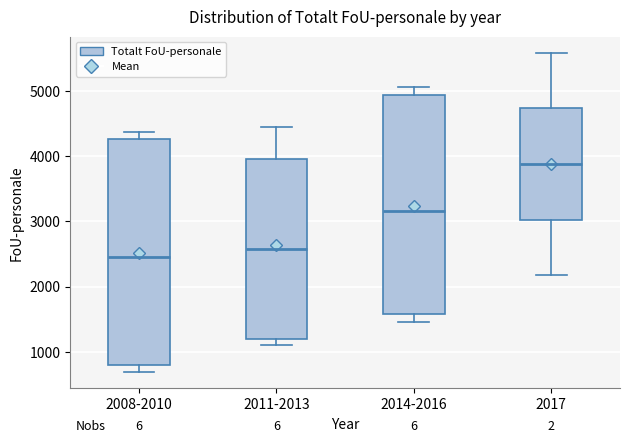

Reading left to right, read every box against the y-axis: the position of its median line, the range the box covers, and the ends of its whiskers. The values are not printed on the chart, so give them approximately, as read against the axis.

2008-2010: median 2500, box 800 to 4300, whiskers 700 to 4400
2011-2013: median 2600, box 1200 to 4000, whiskers 1100 to 4500
2014-2016: median 3200, box 1600 to 4900, whiskers 1500 to 5100
2017: median 3900, box 3000 to 4700, whiskers 2200 to 5600